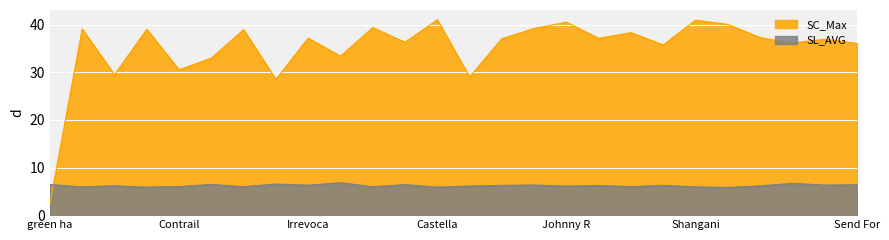

Which series has the widest spread of values?

SC_Max